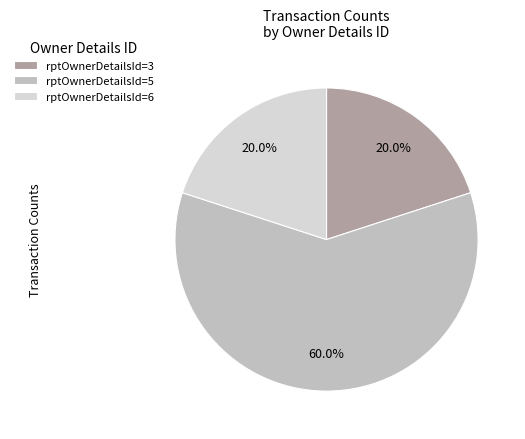

How many segments does this pie chart have?

3